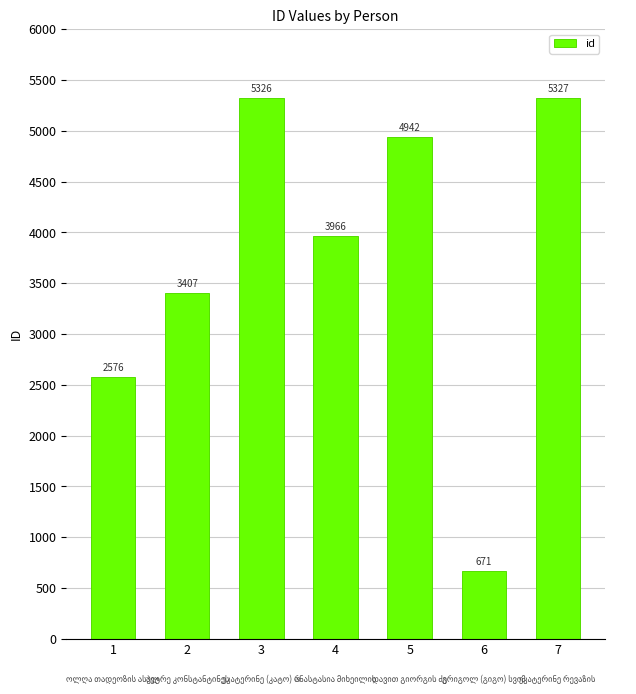

Reading left to right, extract all data points from this chart.

1=2576	2=3407	3=5326	4=3966	5=4942	6=671	7=5327